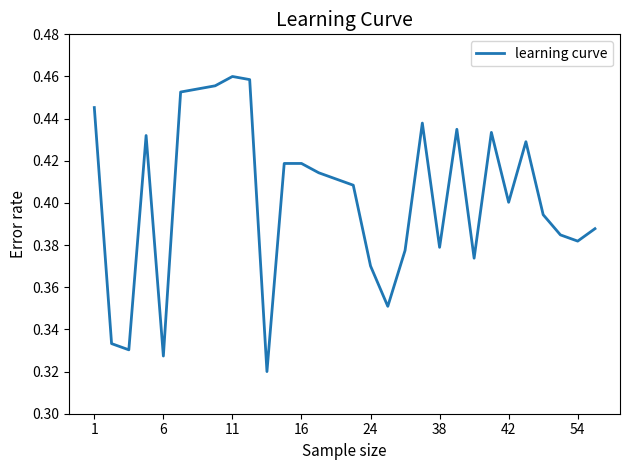

How many lines are shown in the chart?

1